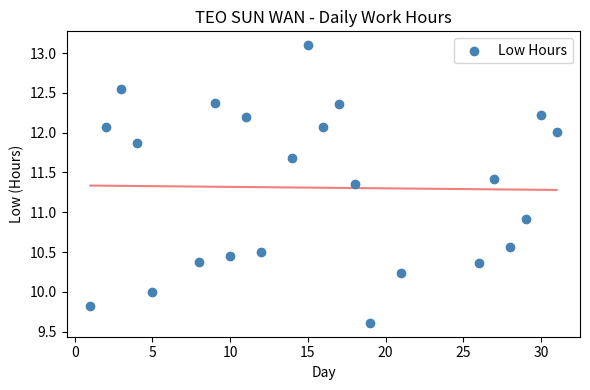

What Y value in the scatter plot is closest to 11?

10.9